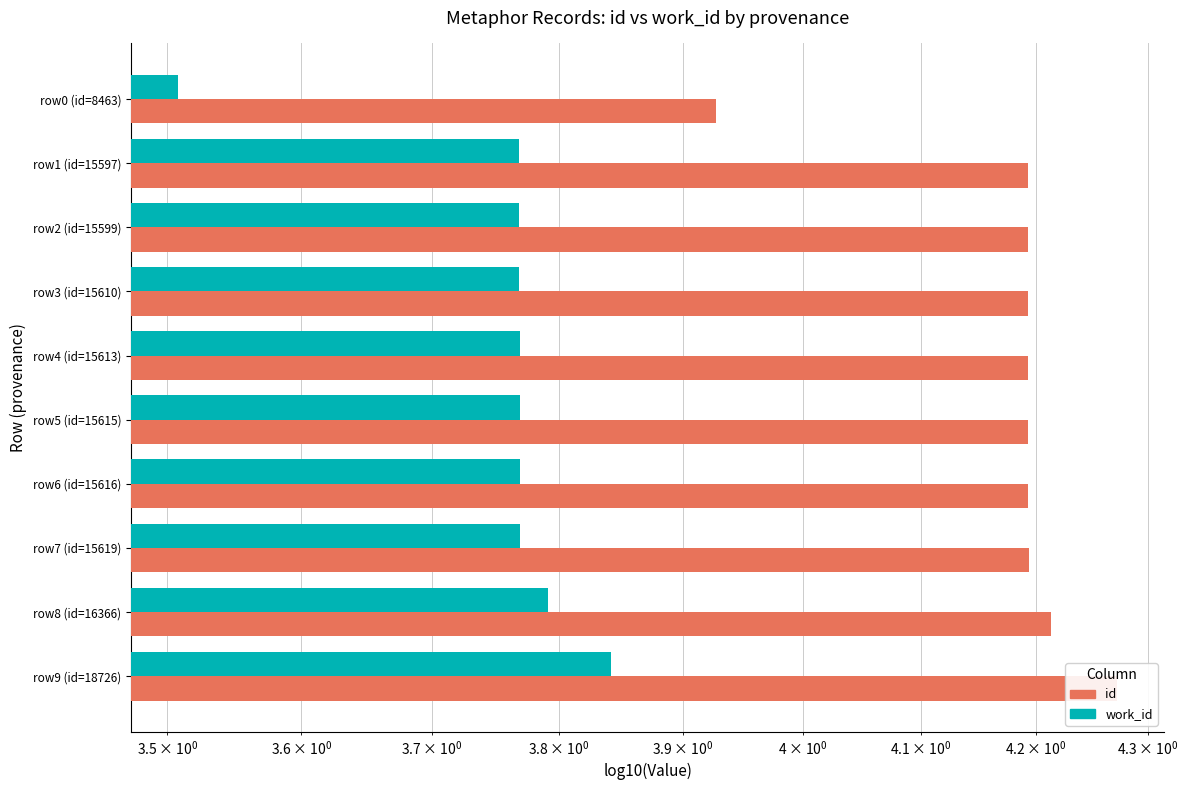

Does the chart contain stacked bars?

No